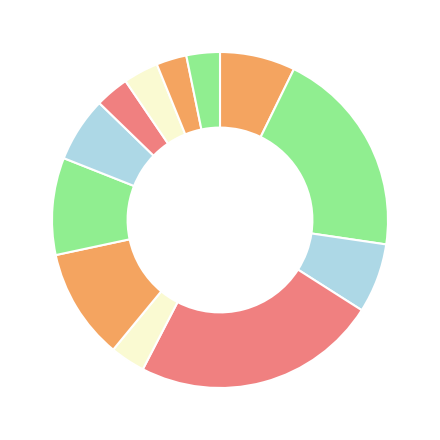

How many segments does this pie chart have?

12